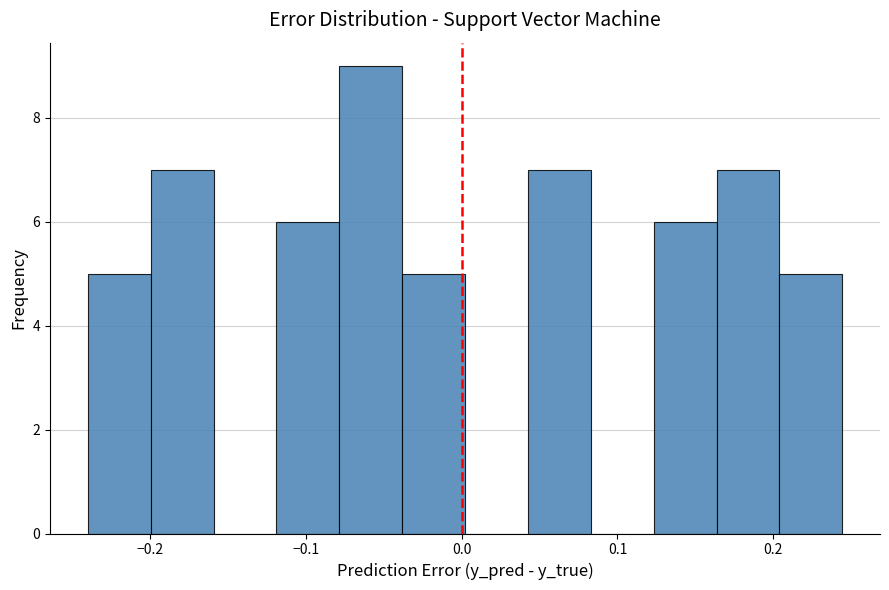

Which range on the x-axis has the tallest bar?

-0.08 to -0.04